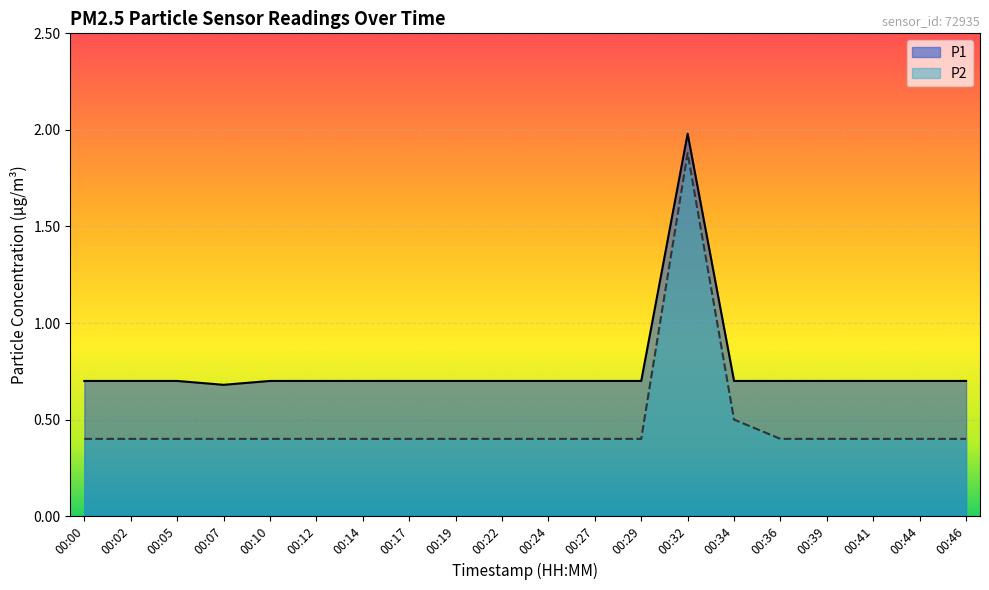

Is it true that P1 equals 0.3 at 00:24?

False